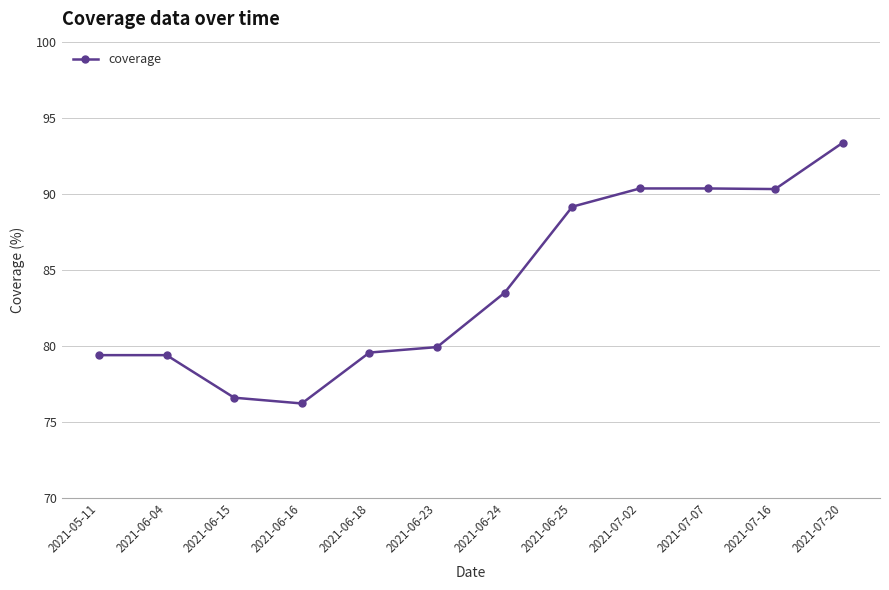

How many lines are shown in the chart?

1